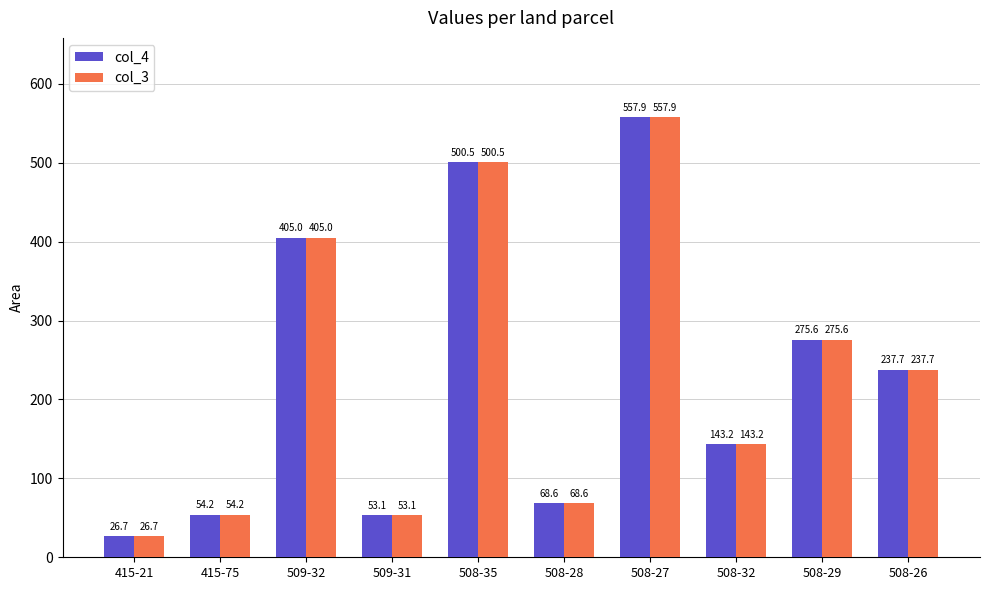

What is the maximum value for col_3?

557.9